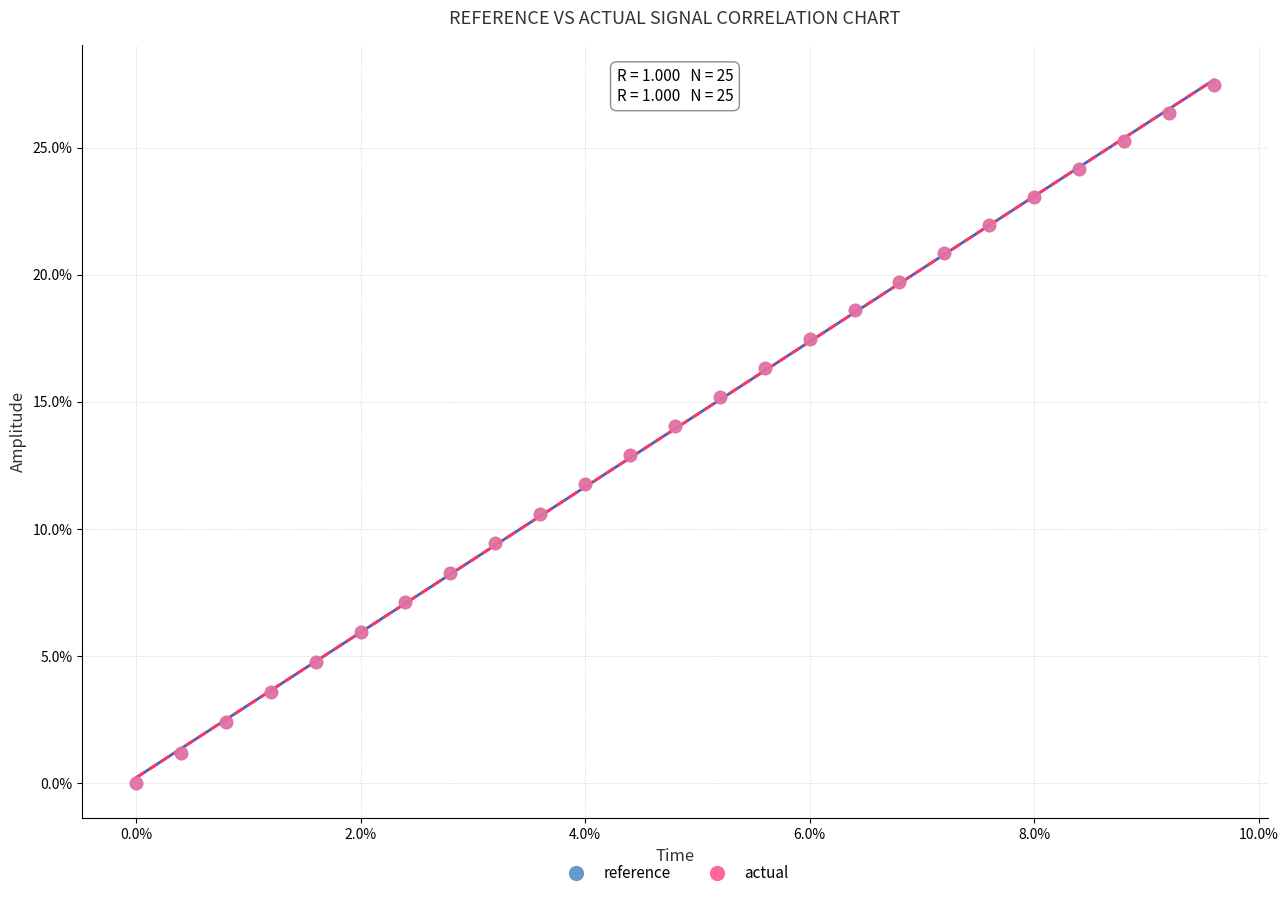

What are all the series names shown in the legend?

reference, actual